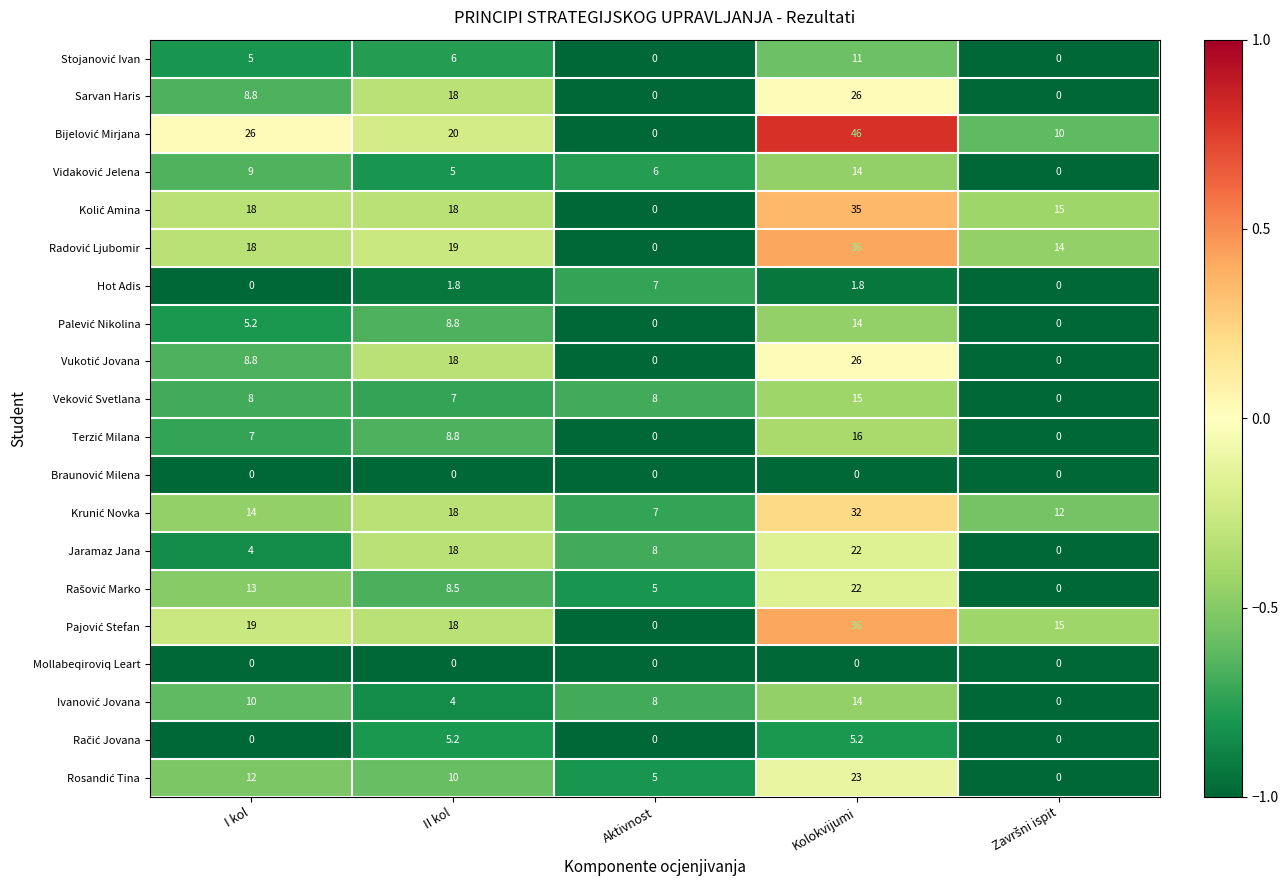

How many Sarvan Haris values are between 0 and 18?

4